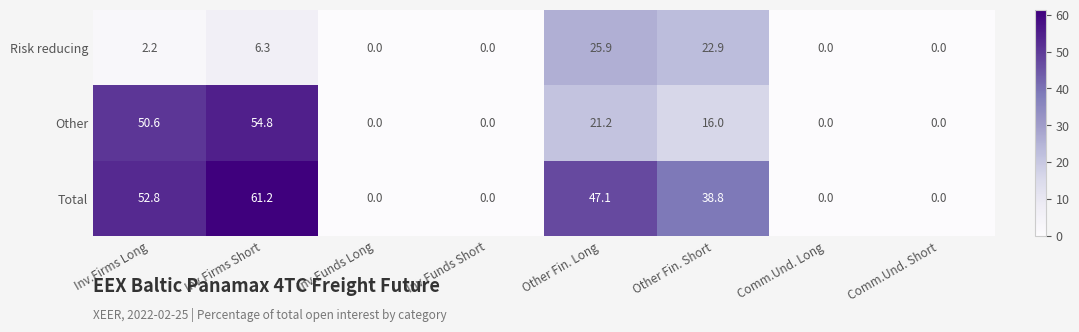

What is the spread (max minus min) of values at Inv.Firms Short?

54.9